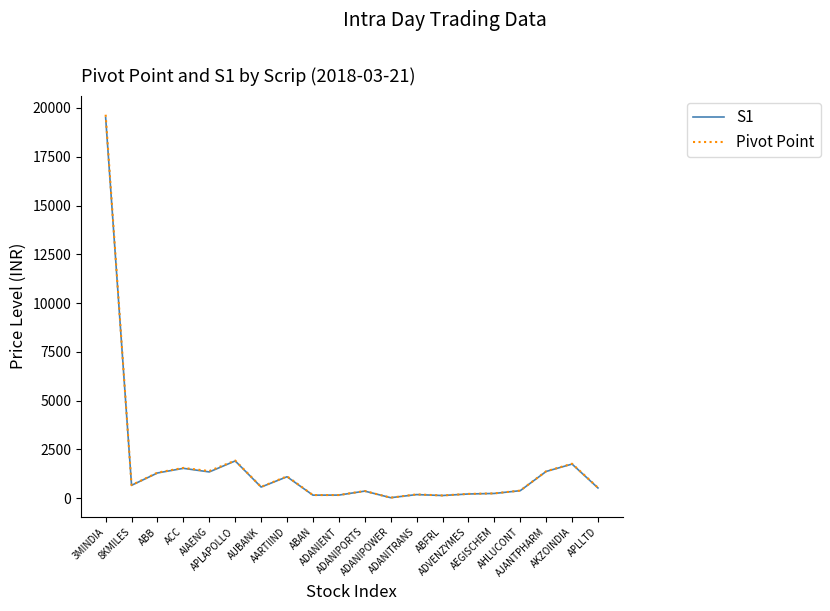

In Pivot Point, how many points are higher than both neighbors (excluding endpoints)?

6